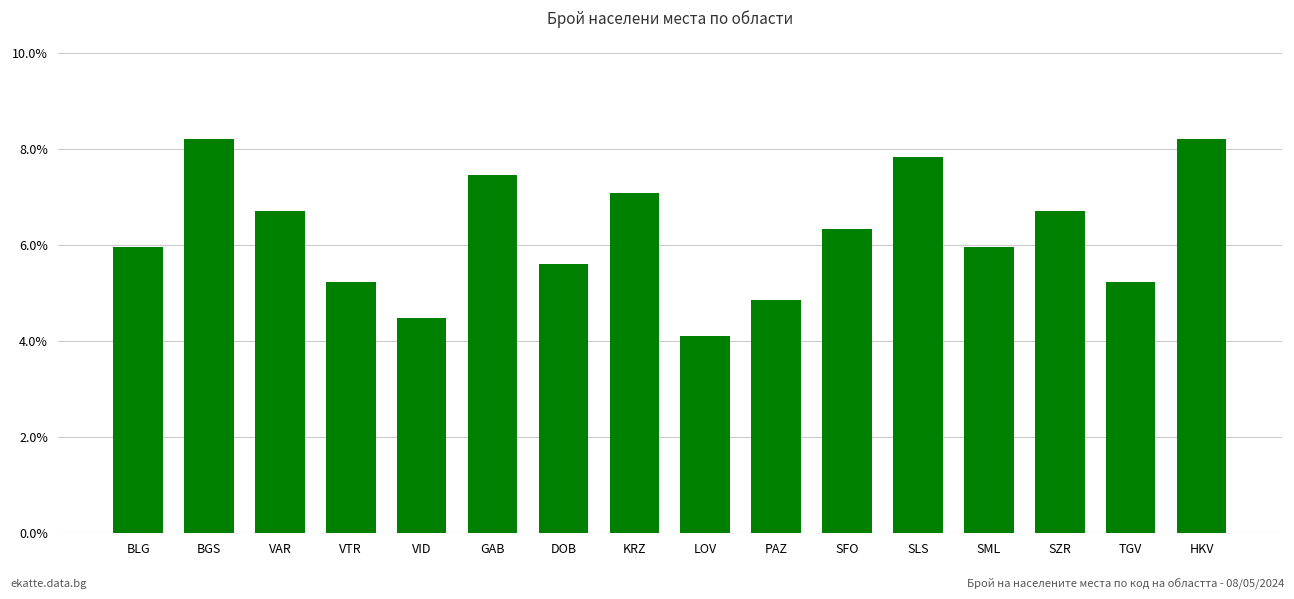

Reading left to right, list all the values displayed in this chart.

0.1	0.1	0.1	0.1	0.0	0.1	0.1	0.1	0.0	0.0	0.1	0.1	0.1	0.1	0.1	0.1